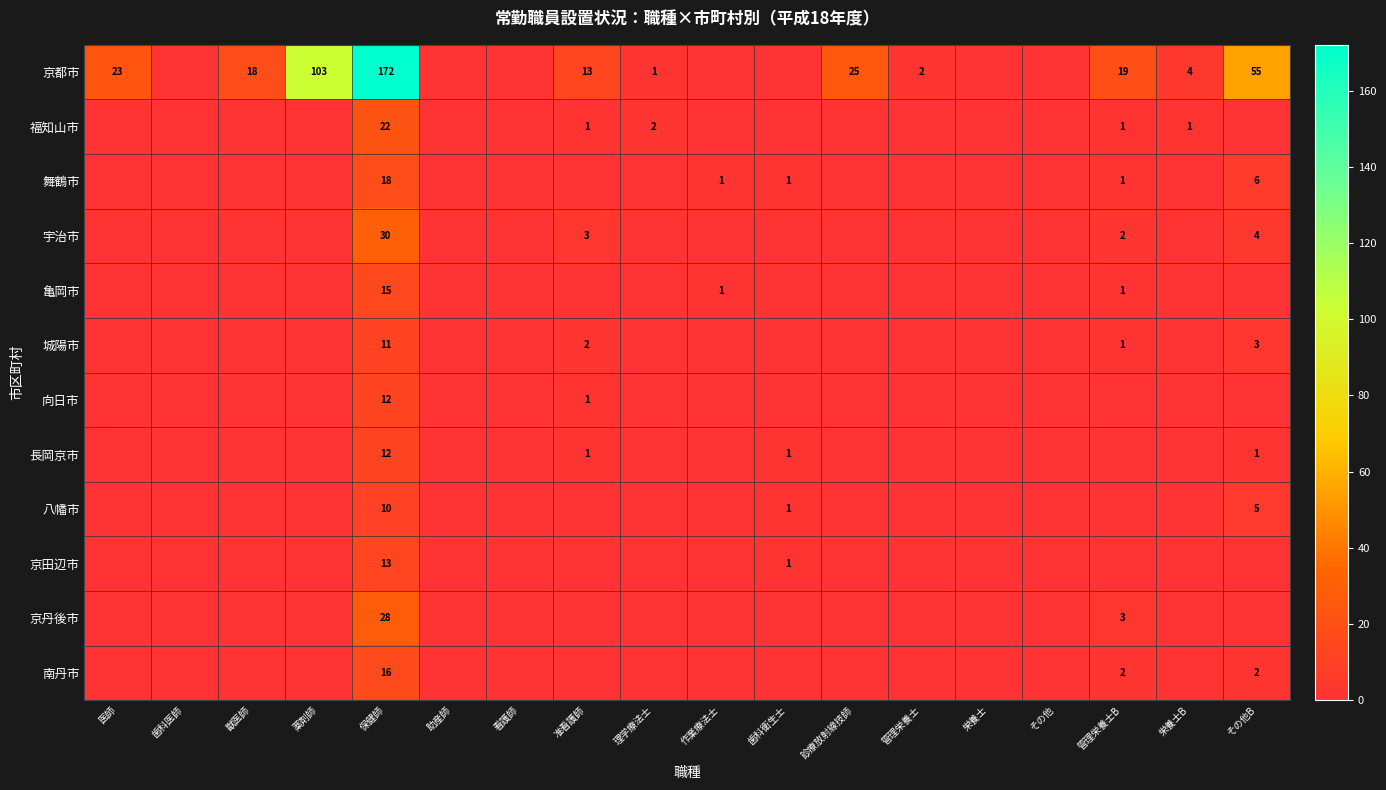

At how many categories does at least one series exceed 48?

3